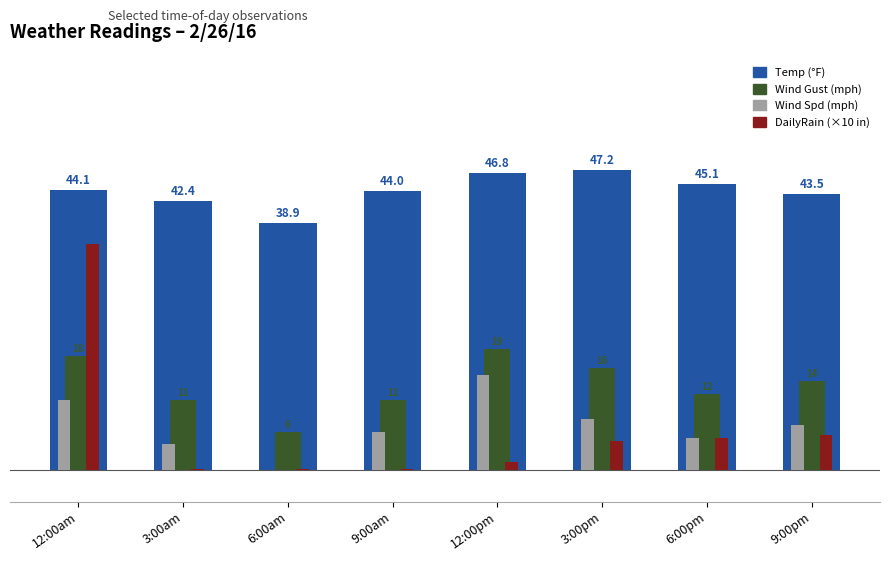

At which category is the sum across all series the highest?

12:00am